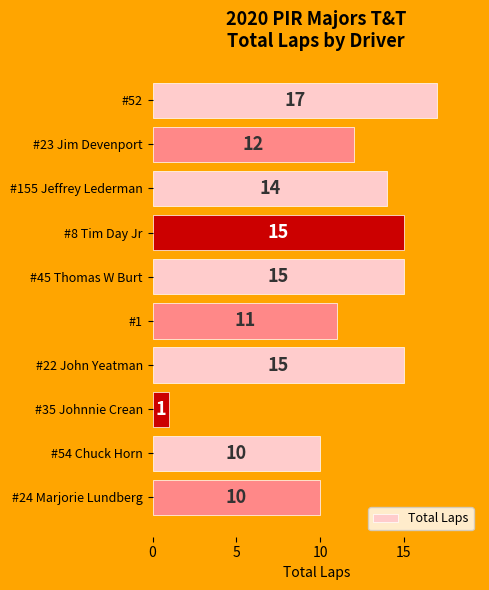

Which category has the lowest value across all series?

#35 Johnnie Crean